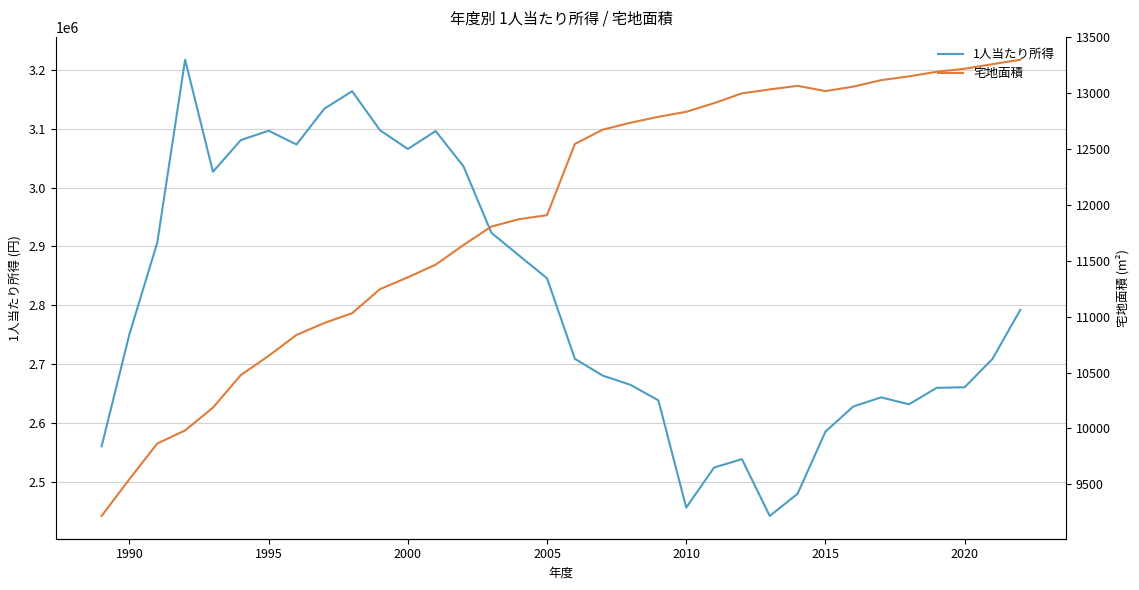

How many lines are shown in the chart?

2